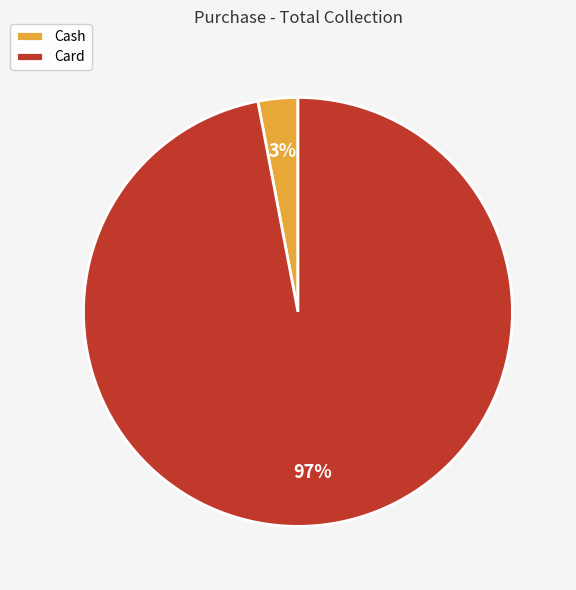

Is the sum of Cash and Card greater than half?

Yes